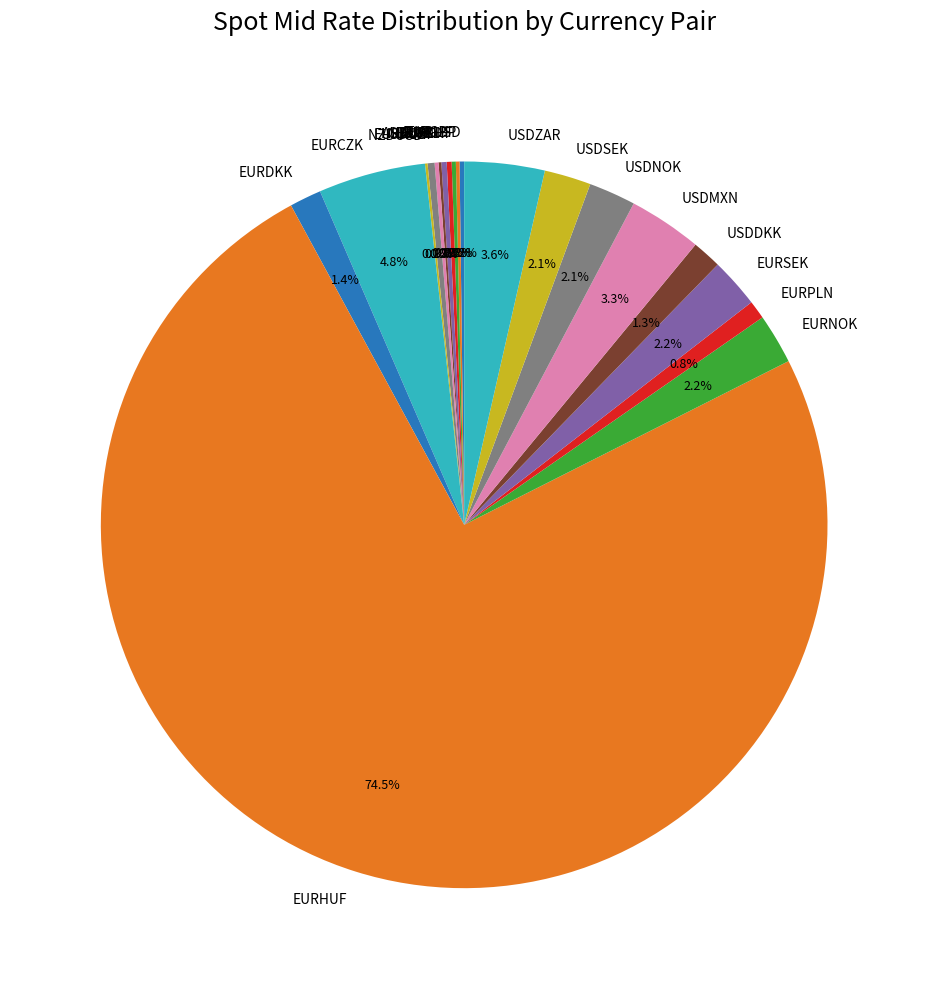

Is the sum of EURDKK and USDSEK greater than half?

No